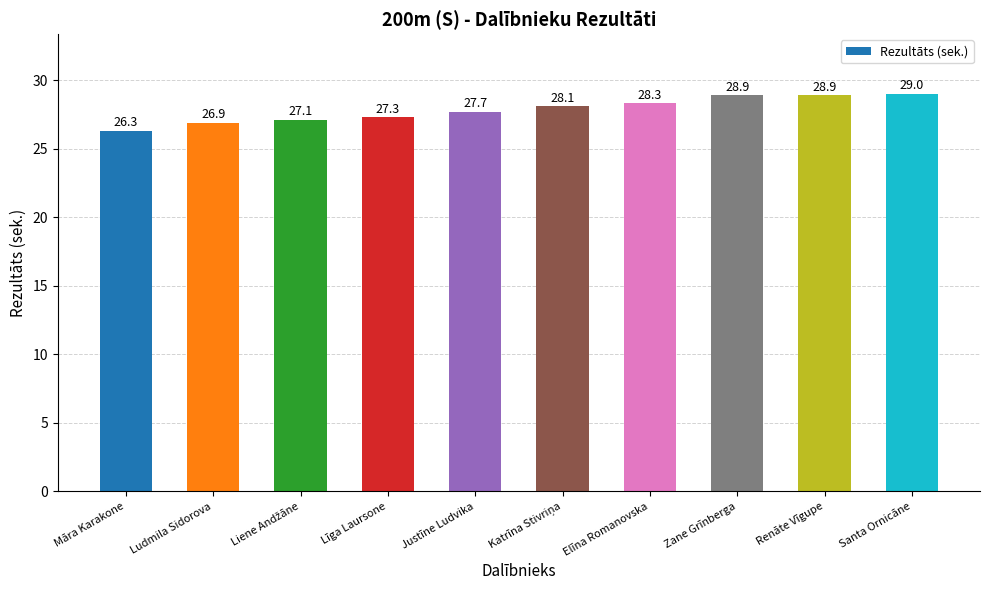

Reading left to right, list all the values displayed in this chart.

26.3	26.9	27.1	27.3	27.7	28.1	28.3	28.9	28.9	29.0